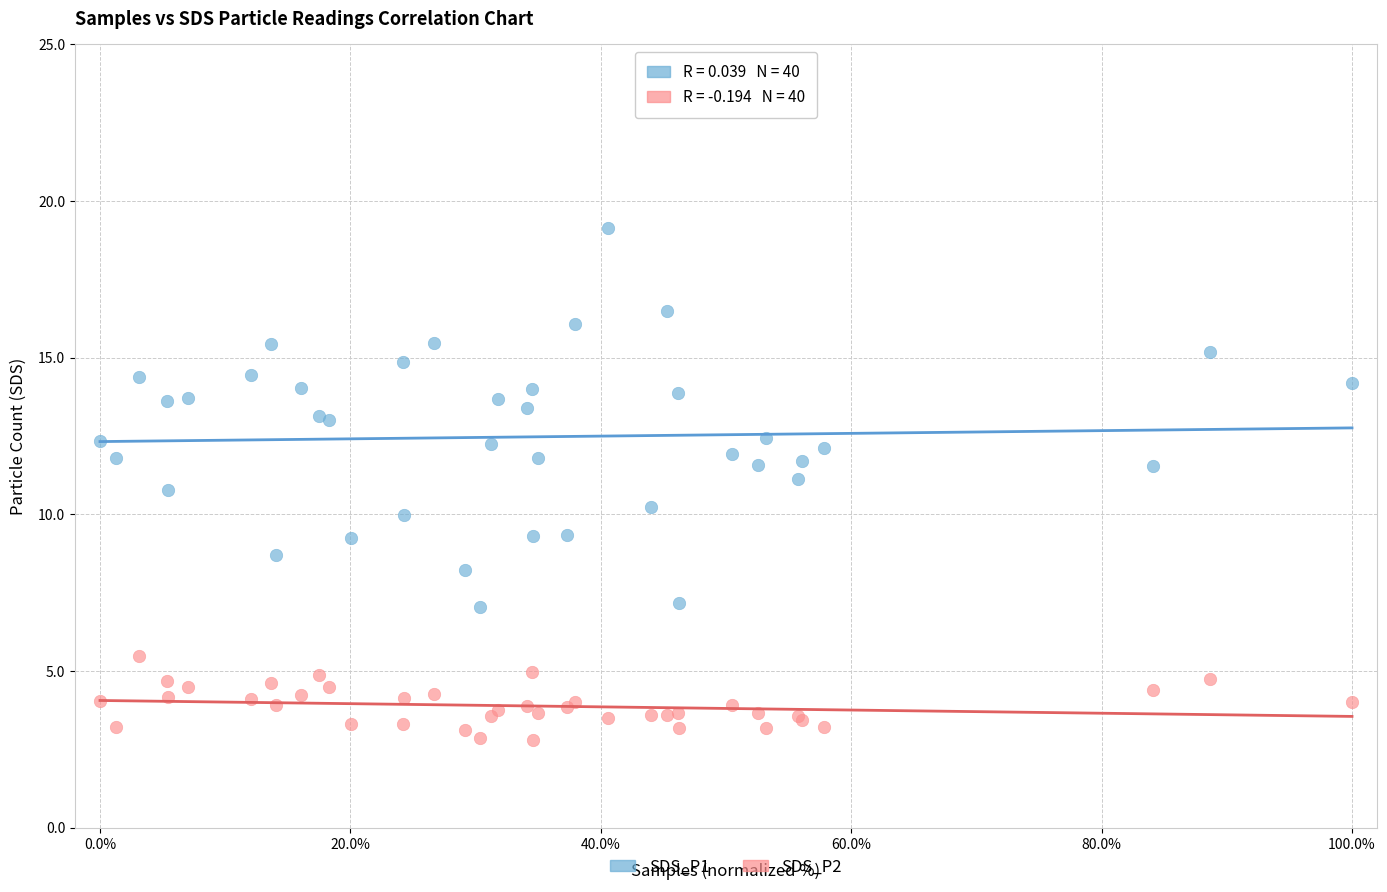

Which series reaches the minimum Y coordinate?

SDS_P2